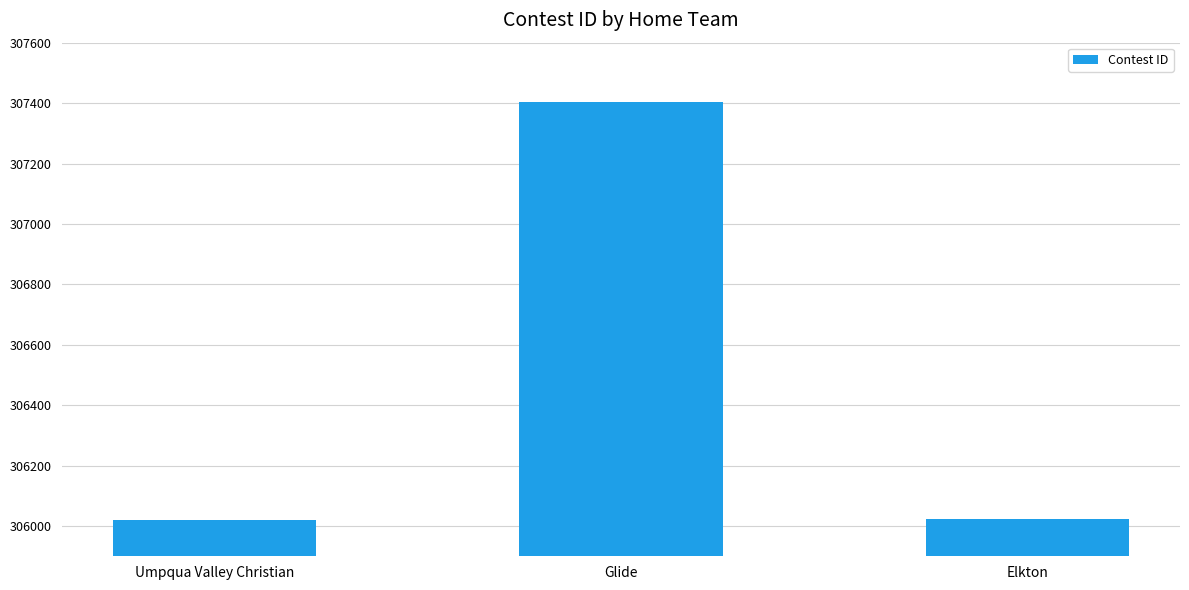

What is the smallest value displayed?

306019